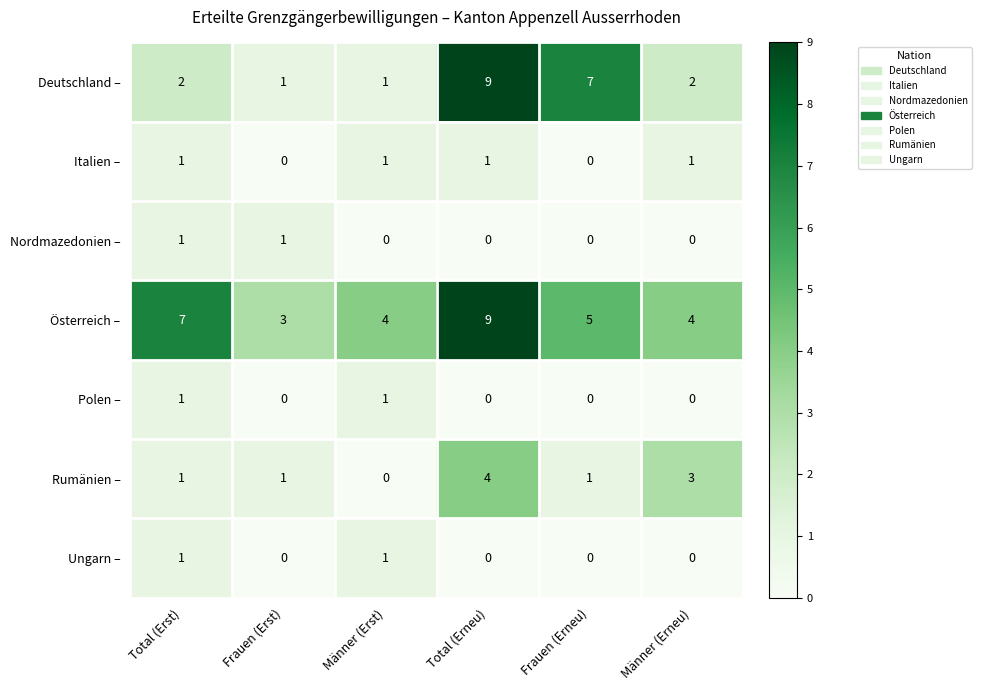

Which series has the largest total across all categories?

Österreich –